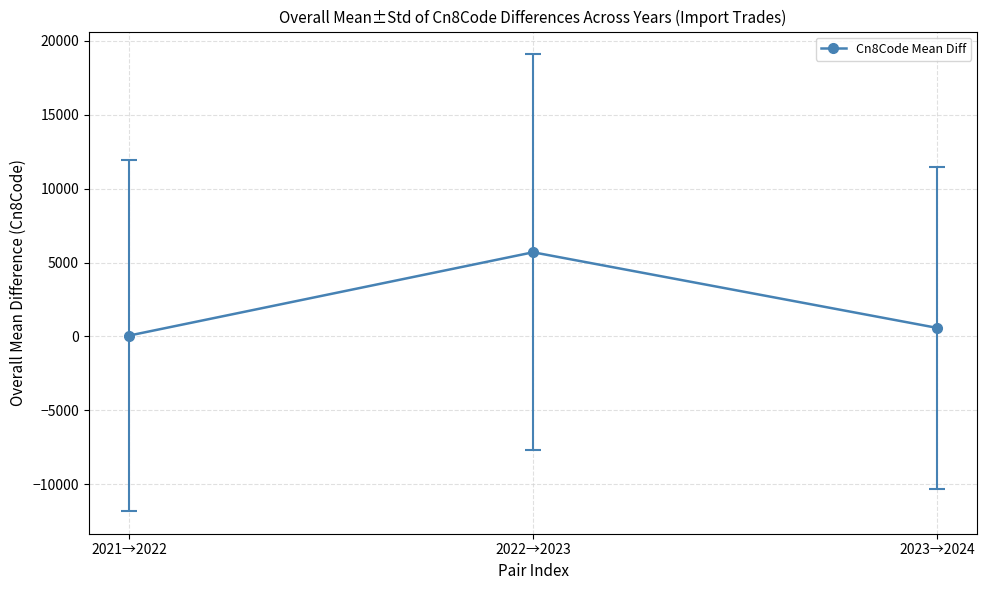

What is the smallest value displayed?

60.6